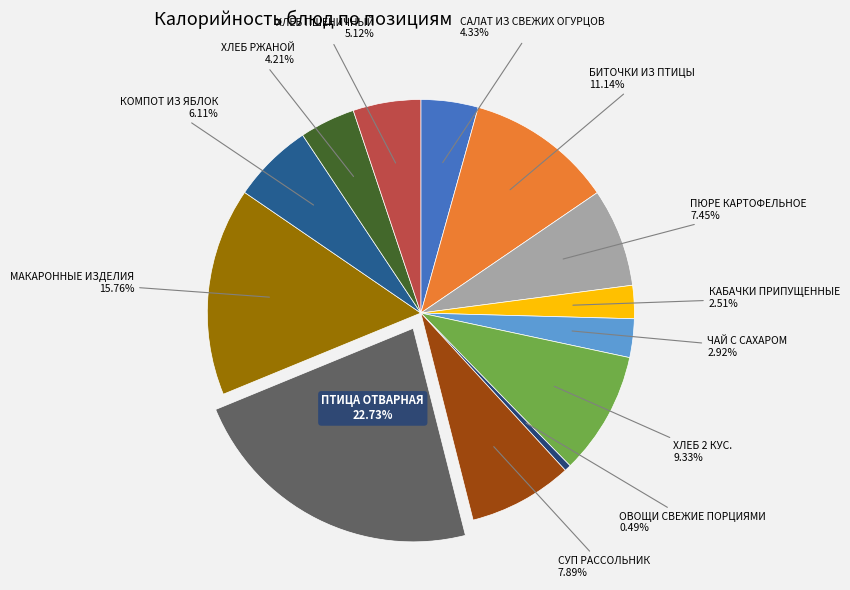

How many segments does this pie chart have?

13